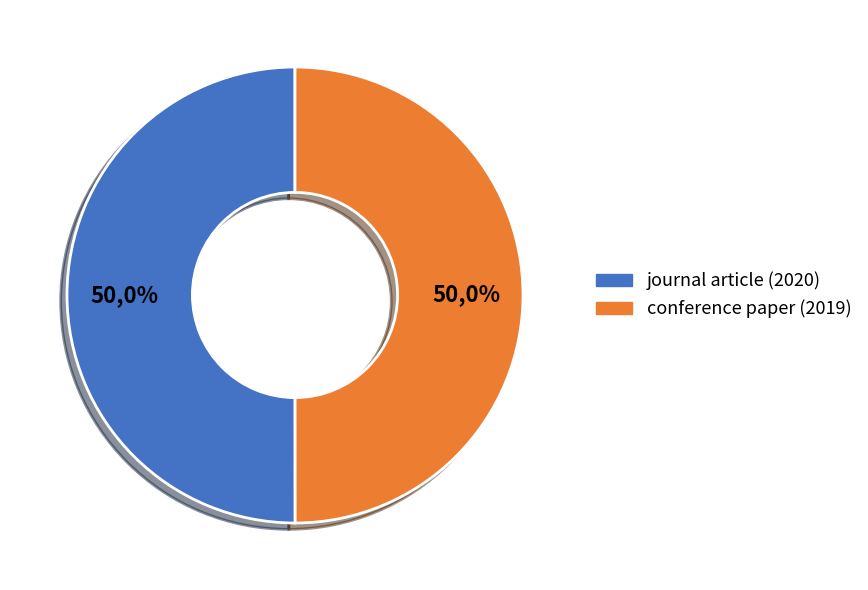

To the nearest percent, what is the combined percentage of journal article (2020) and conference paper (2019)?

100%